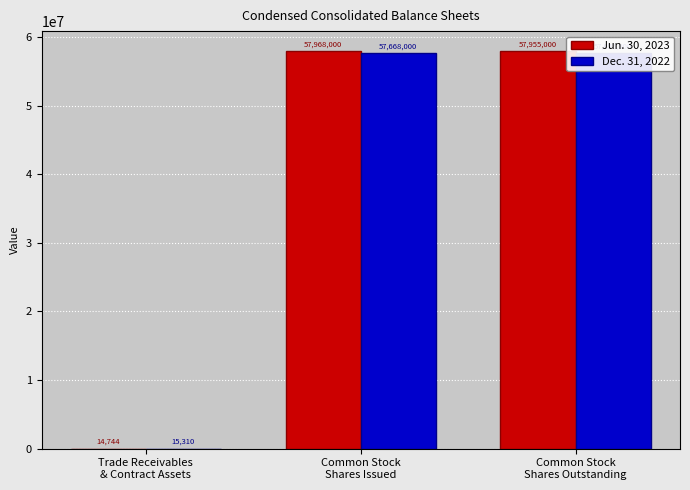

Which series has the largest total across all categories?

Jun. 30, 2023